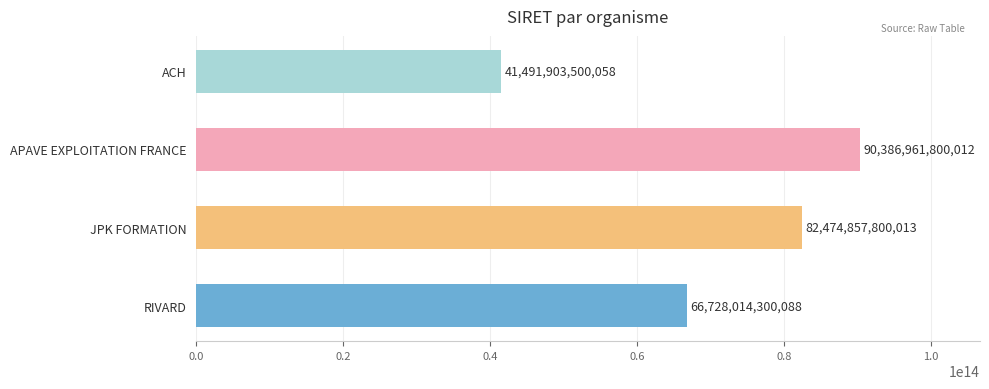

The chart shows a value of 34853531194413 at APAVE EXPLOITATION FRANCE. True or false?

False